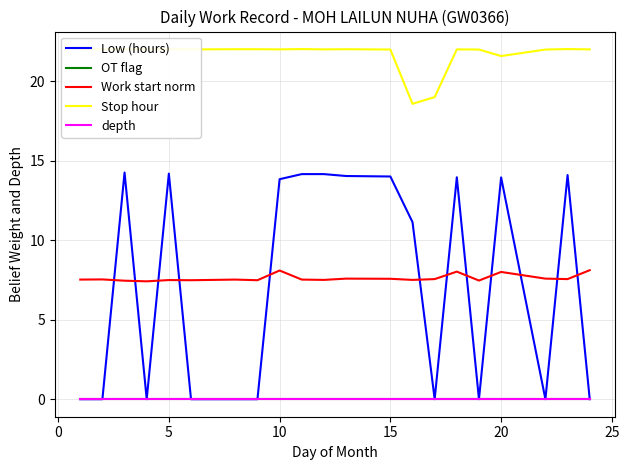

At 5, list the series in order from smallest to largest.

OT flag, depth, Work start norm, Low (hours), Stop hour